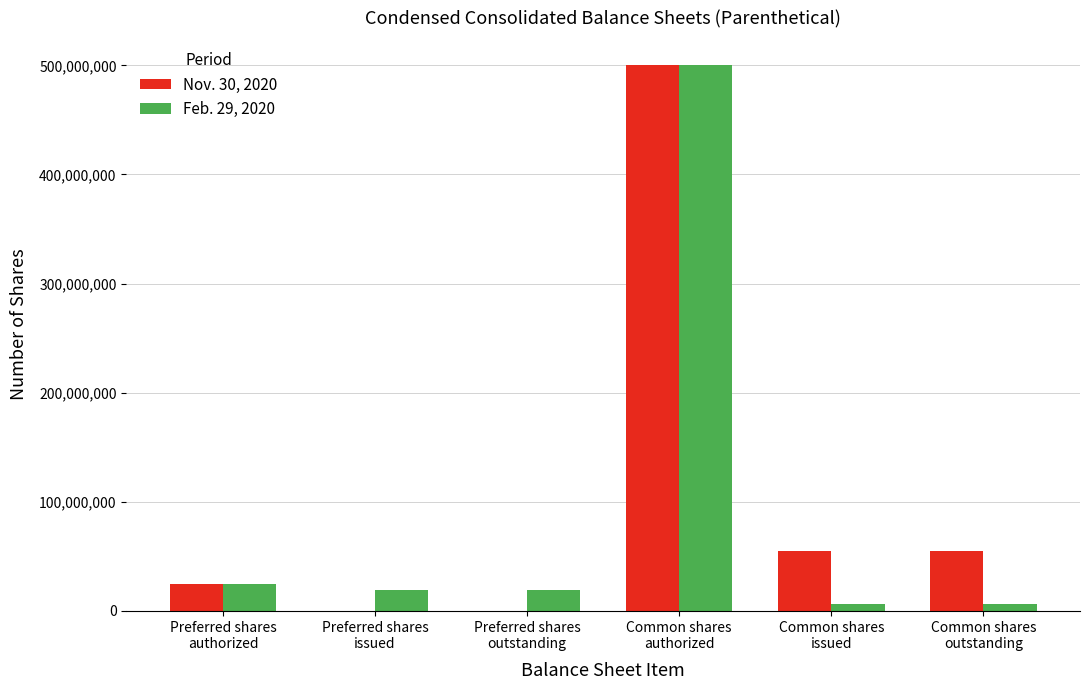

What is the maximum value shown in the chart?

500000000